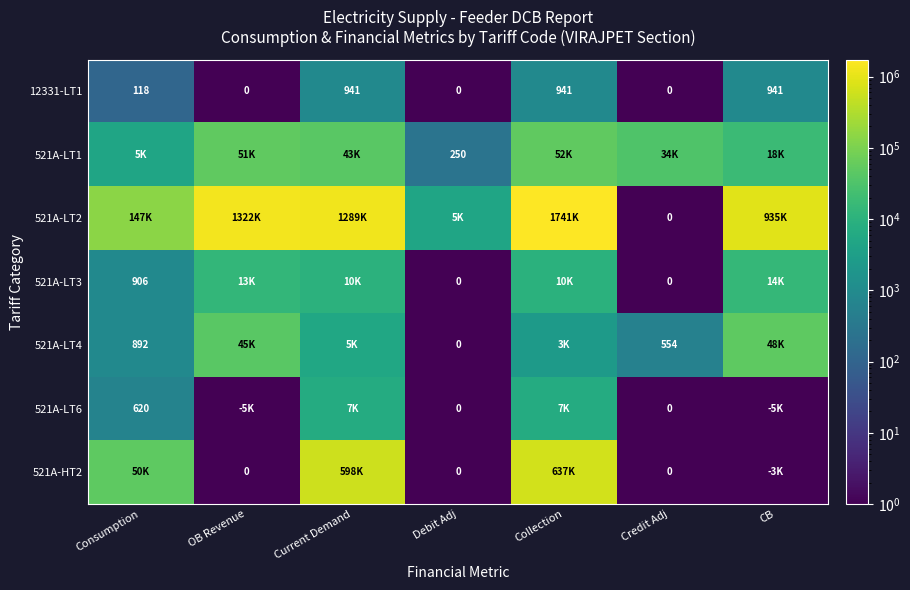

What is the sum of all 12331-LT1 values?

2941.0